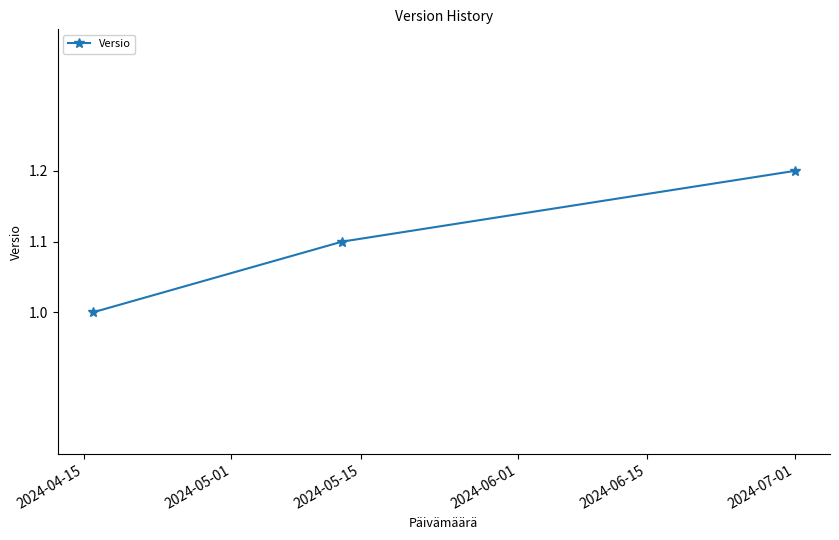

What is the average value?

1.1